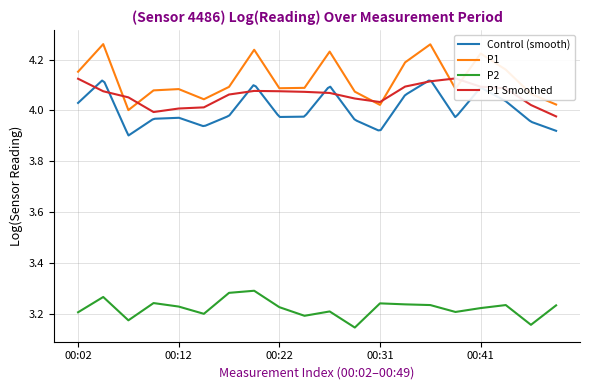

At which label is P1 closest to 4?

00:07